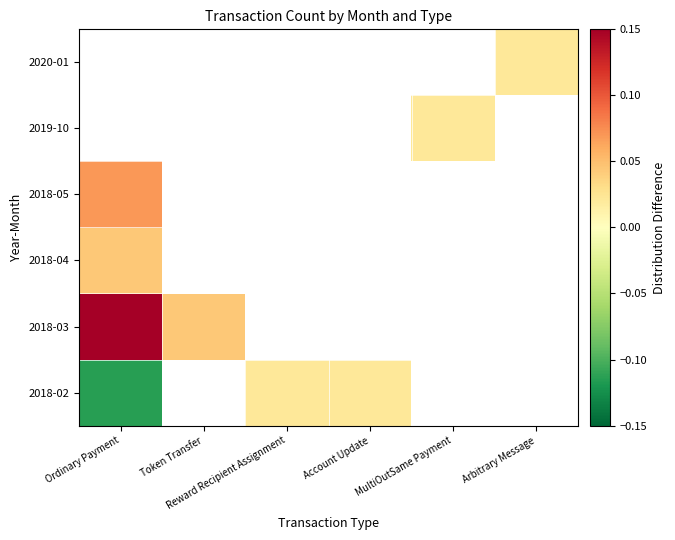

True or false: 2018-02 has a value of 0.0 at Account Update.

True